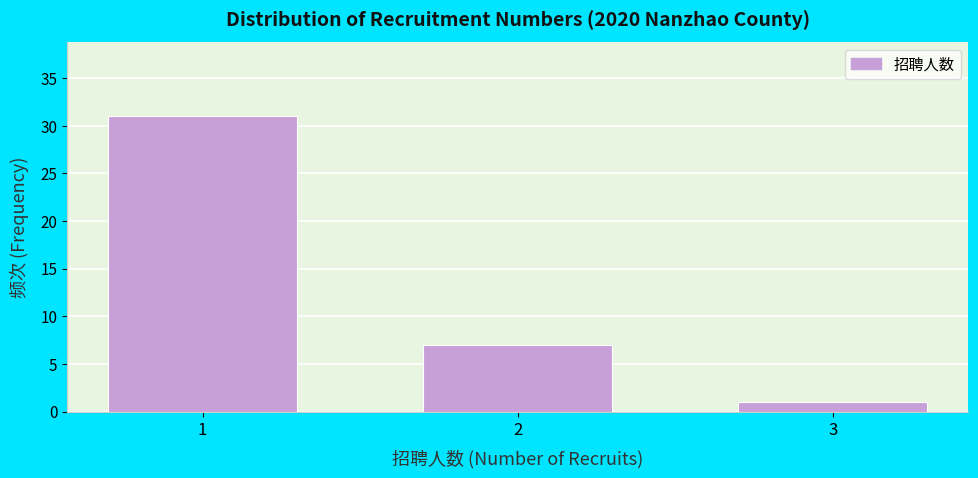

Reading right to left, extract all data points from this chart.

1	7	31